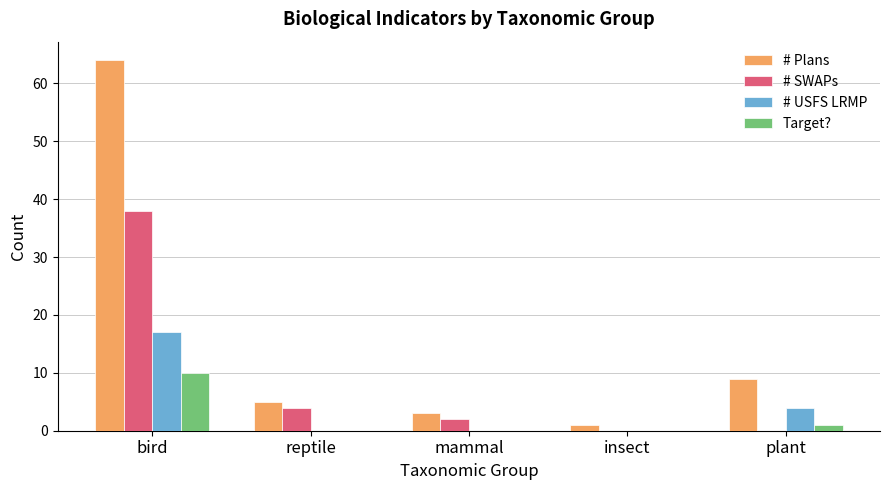

Is the value of Target? at reptile greater than the value of # SWAPs at reptile?

No